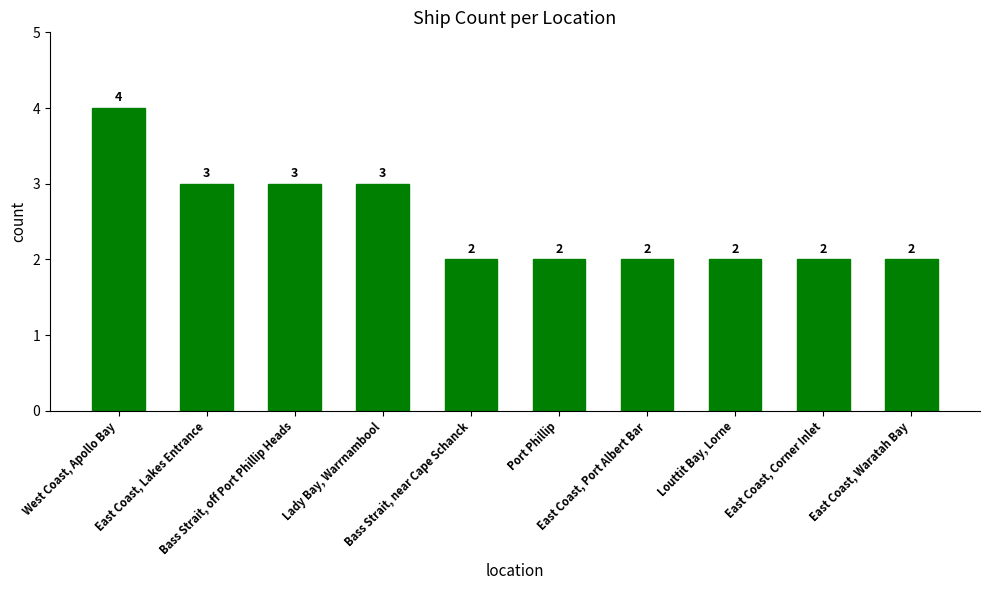

What is the sum of all values?

25